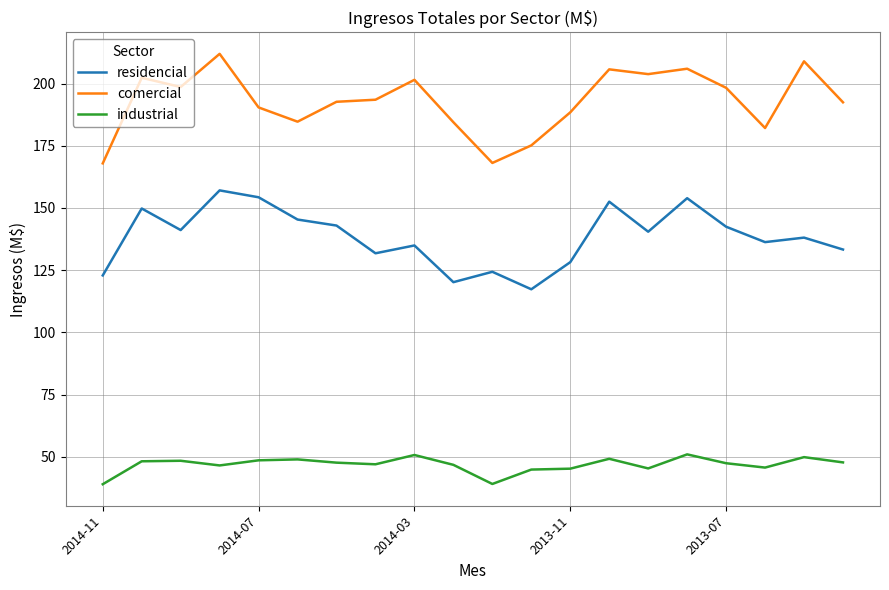

How many categories are shown in the chart?

20